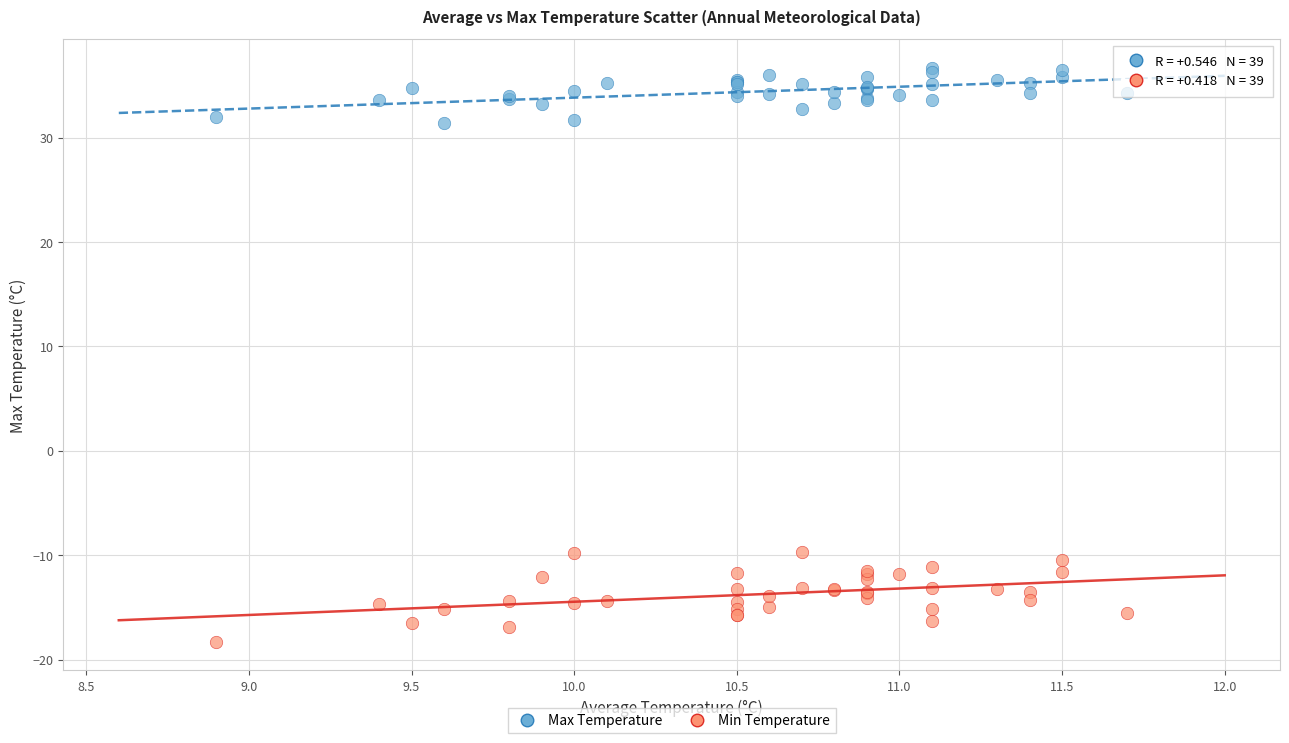

Which series reaches the maximum Y coordinate?

Max Temperature